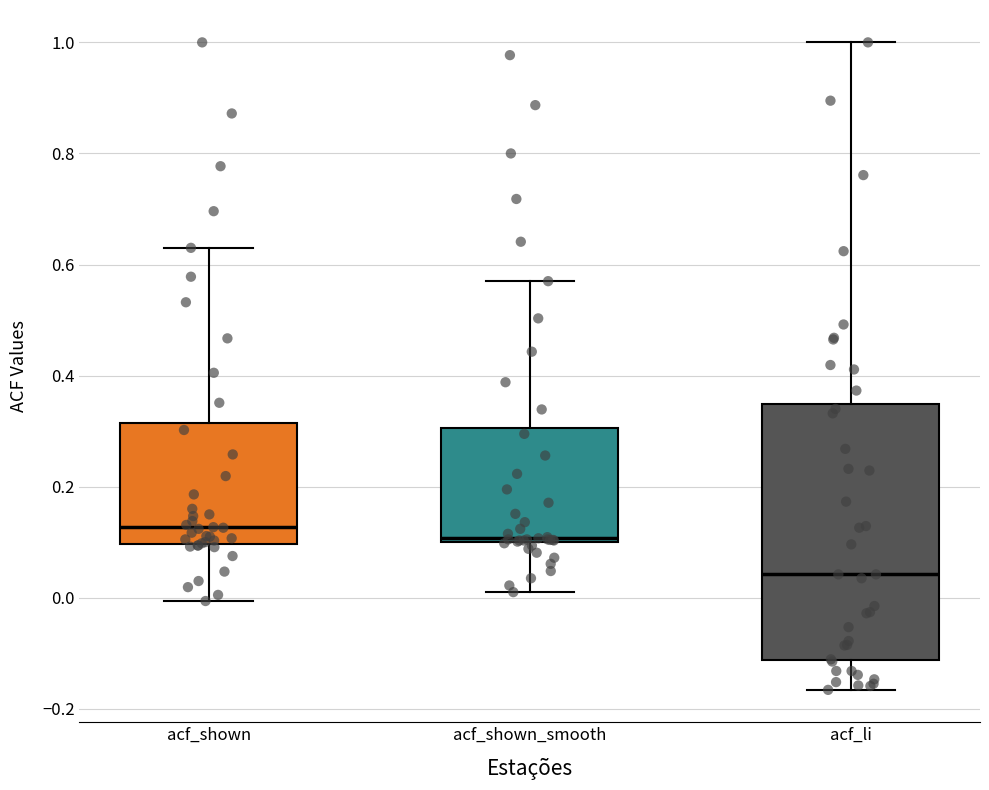

Reading left to right, read every box against the y-axis: the position of its median line, the range the box covers, and the ends of its whiskers. The values are not printed on the chart, so give them approximately, as read against the axis.

acf_shown: median 0.12, box 0.10 to 0.32, whiskers 0.00 to 0.64
acf_shown_smooth: median 0.10 (just above the box's lower edge), box 0.10 to 0.30, whiskers 0.02 to 0.58
acf_li: median 0.04, box -0.12 to 0.34, whiskers -0.16 to 1.00